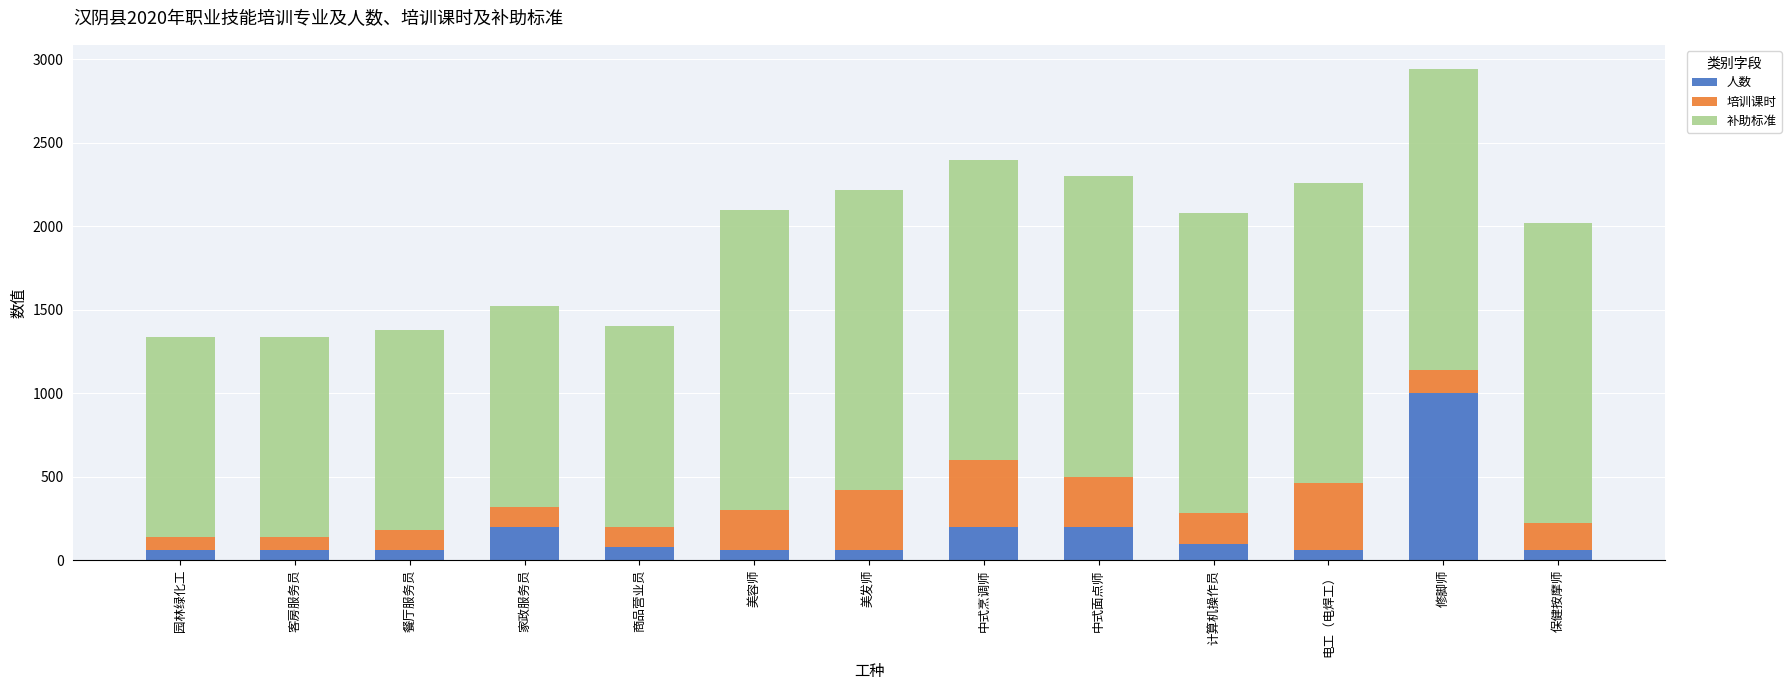

What is the average value of the 人数 series?

169